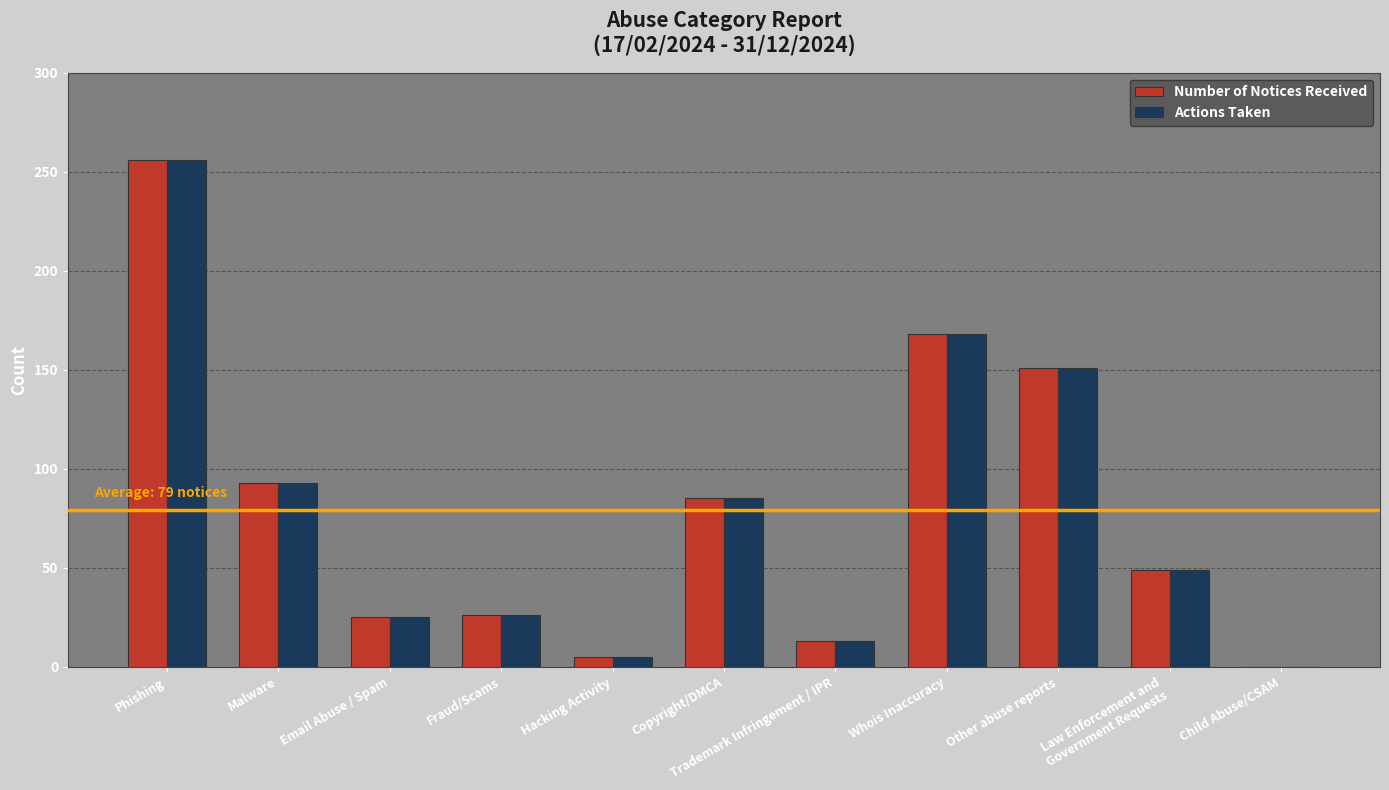

What is the sum of all Number of Notices Received values?

871